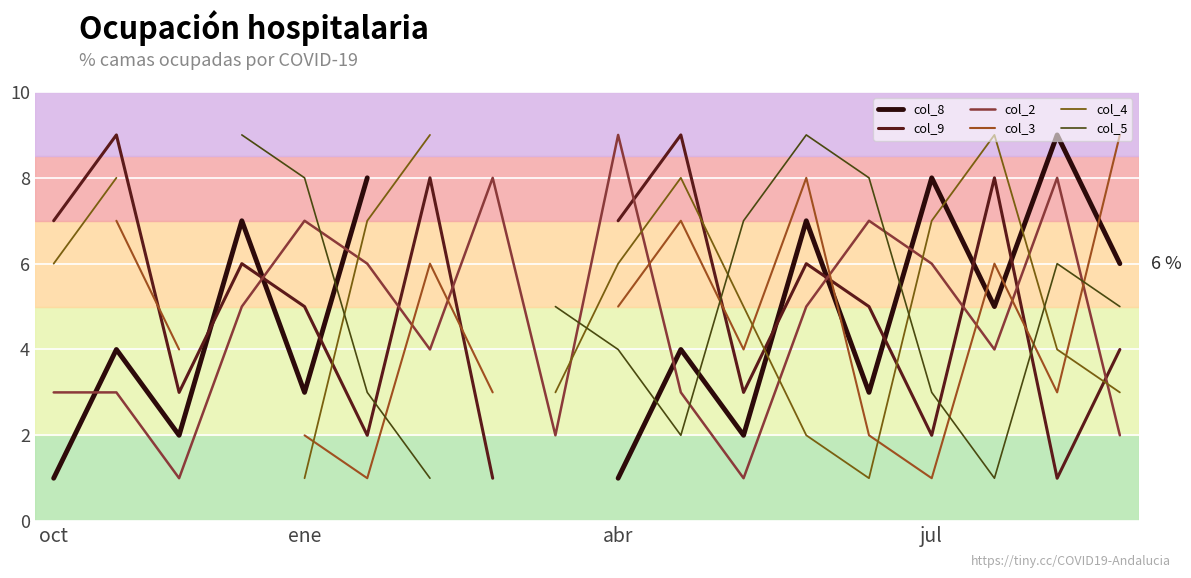

Which category has the lowest value across all series?

oct